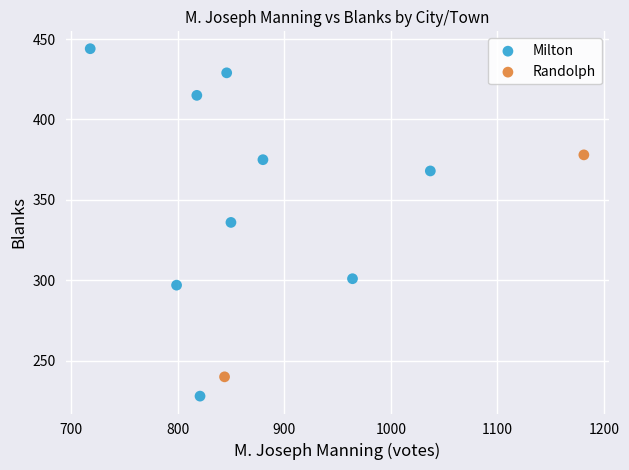

What are all the series names shown in the legend?

Milton, Randolph